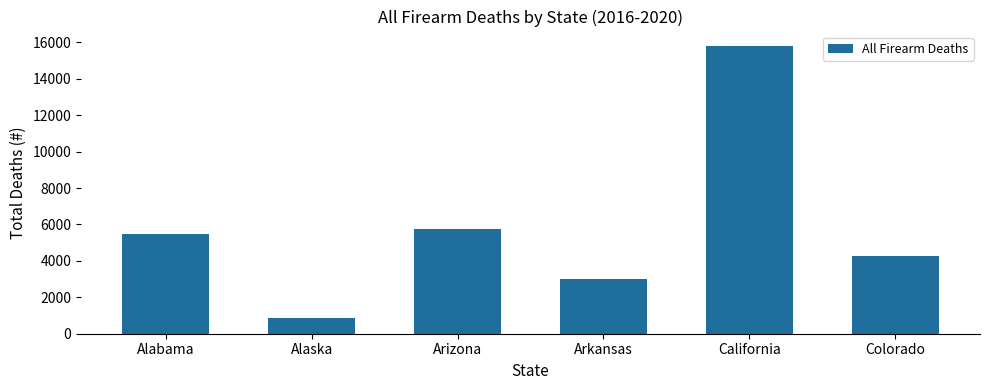

Reading left to right, extract all data points from this chart.

5451	866	5776	2980	15802	4248